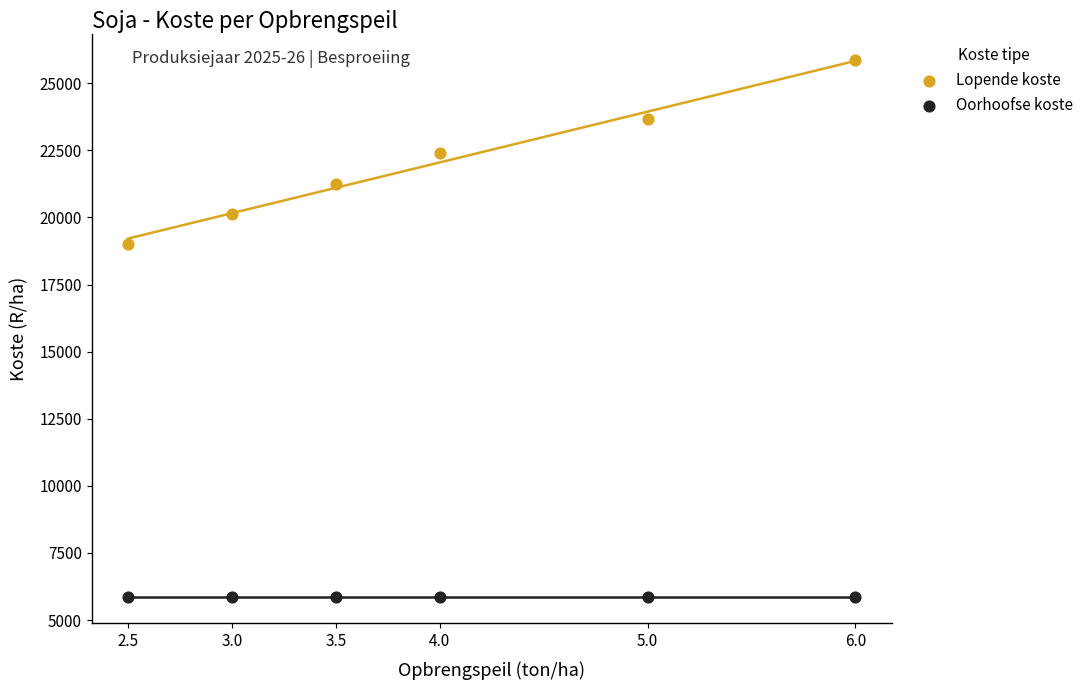

What are all the series names shown in the legend?

Lopende koste, Oorhoofse koste